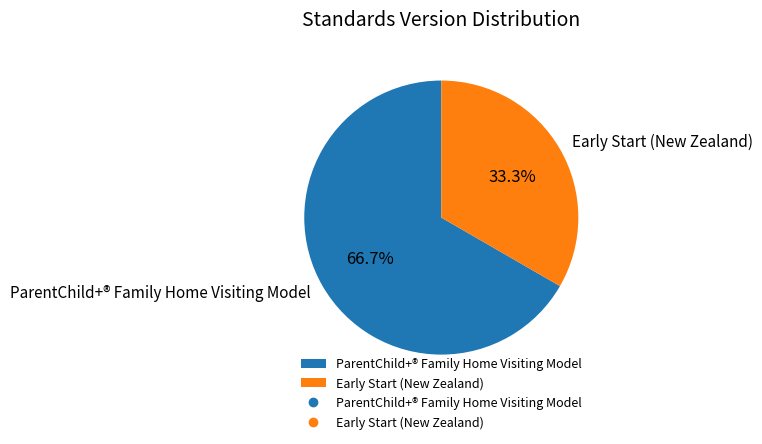

Which category has the biggest portion of the pie?

ParentChild+® Family Home Visiting Model